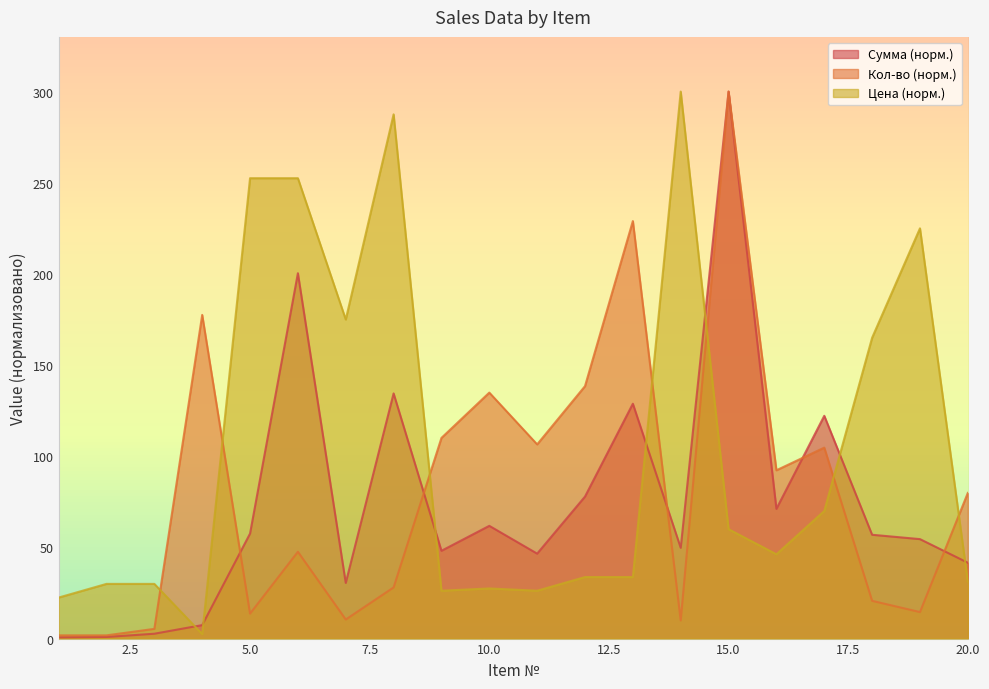

What is the total value across all series at 4?

187.4